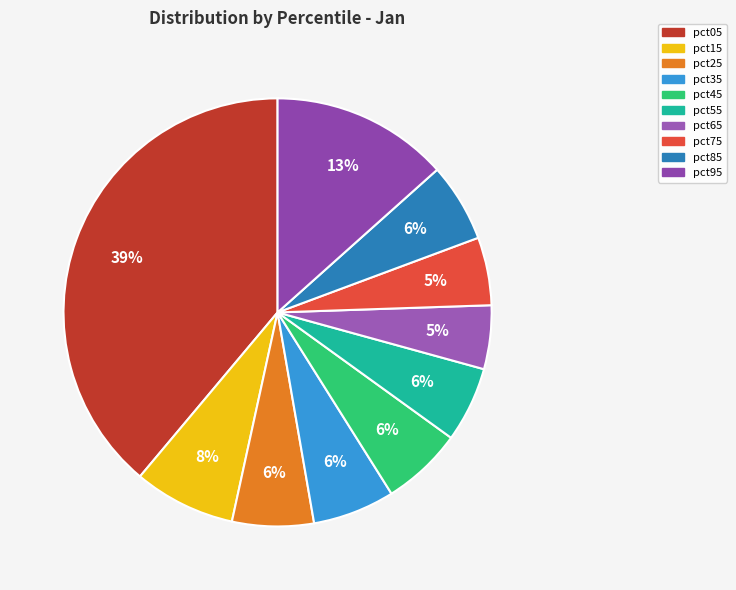

Which slice is the smallest?

pct65